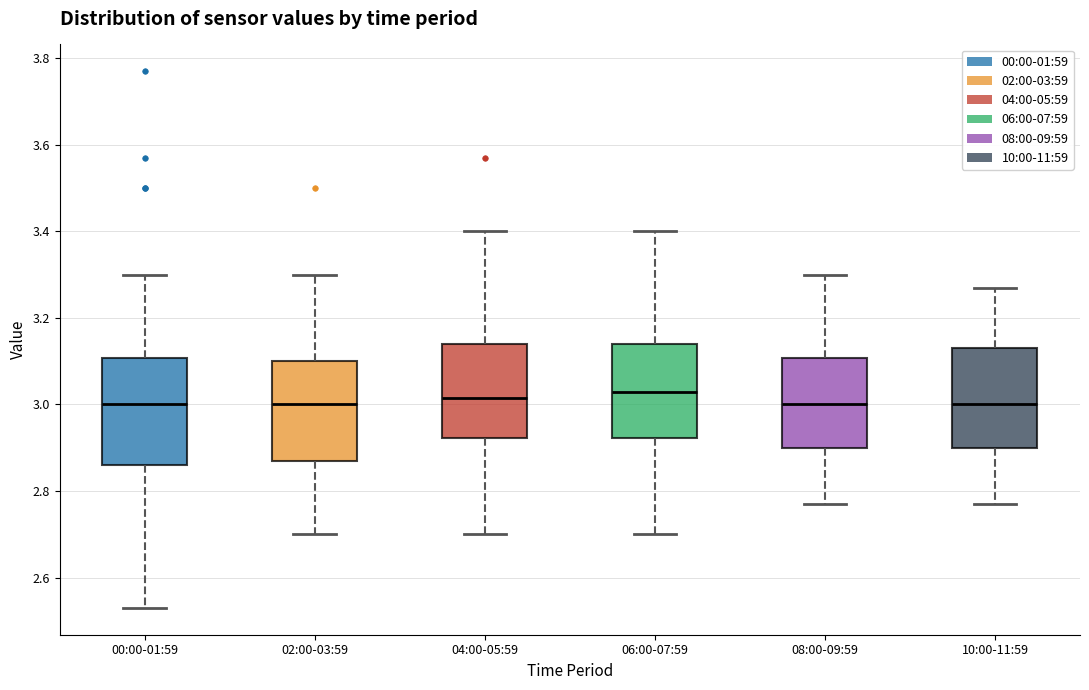

Reading left to right, read every box against the y-axis: the position of its median line, the range the box covers, and the ends of its whiskers. The values are not printed on the chart, so give them approximately, as read against the axis.

00:00-01:59: median 3.00, box 2.86 to 3.10, whiskers 2.54 to 3.30
02:00-03:59: median 3.00, box 2.88 to 3.10, whiskers 2.70 to 3.30
04:00-05:59: median 3.02, box 2.92 to 3.14, whiskers 2.70 to 3.40
06:00-07:59: median 3.04, box 2.92 to 3.14, whiskers 2.70 to 3.40
08:00-09:59: median 3.00, box 2.90 to 3.10, whiskers 2.78 to 3.30
10:00-11:59: median 3.00, box 2.90 to 3.14, whiskers 2.78 to 3.28